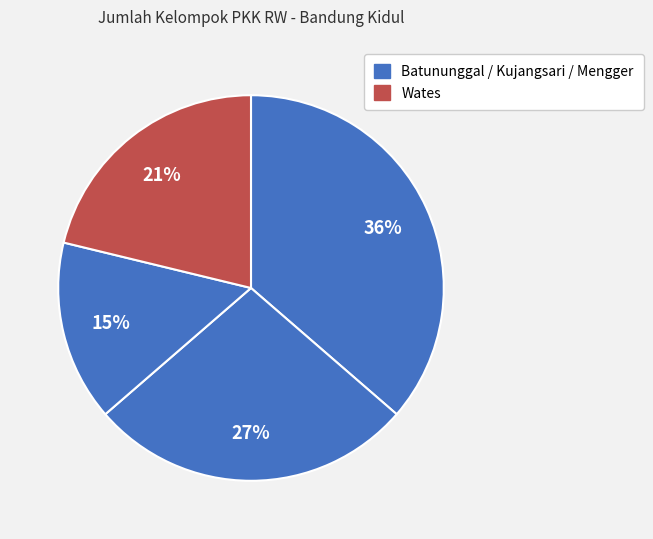

How many slices are in this pie chart?

4